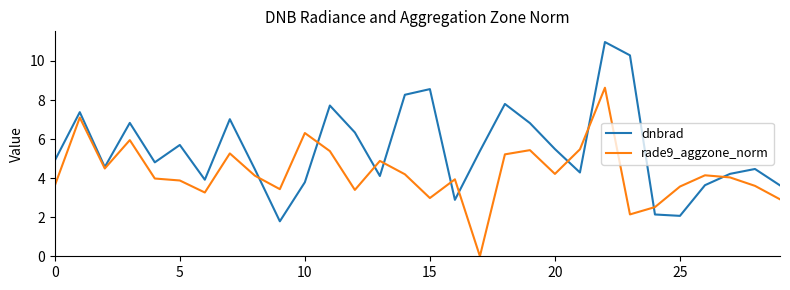

List the series in order of their peak value, highest first.

dnbrad, rade9_aggzone_norm